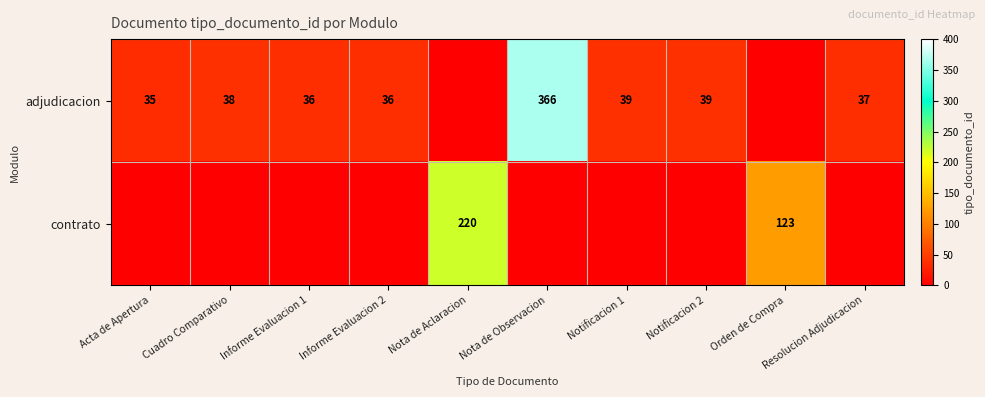

True or false: adjudicacion has a value of 35 at Acta de Apertura.

True